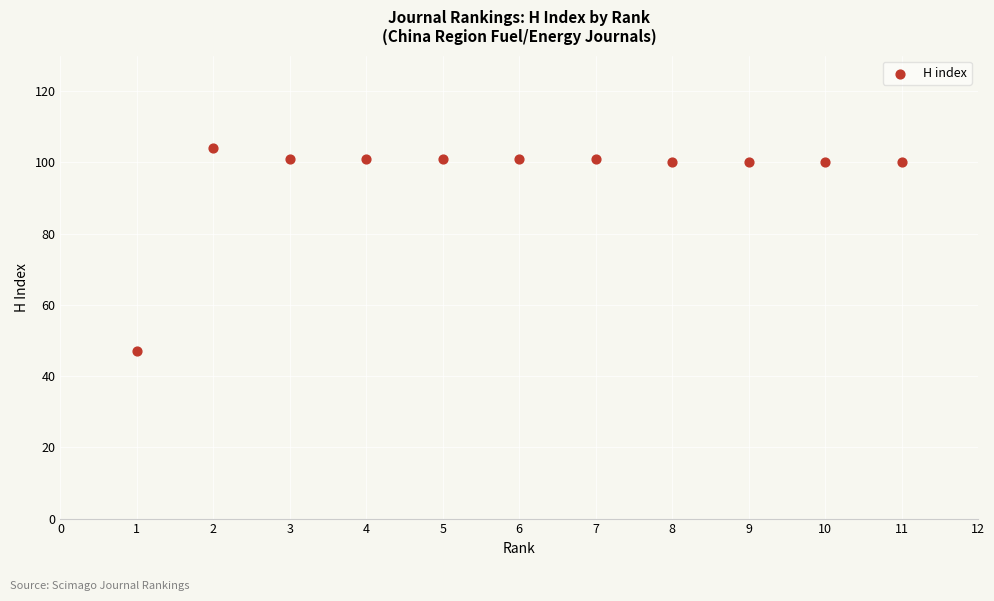

What is the range of X values (max minus min)?

10